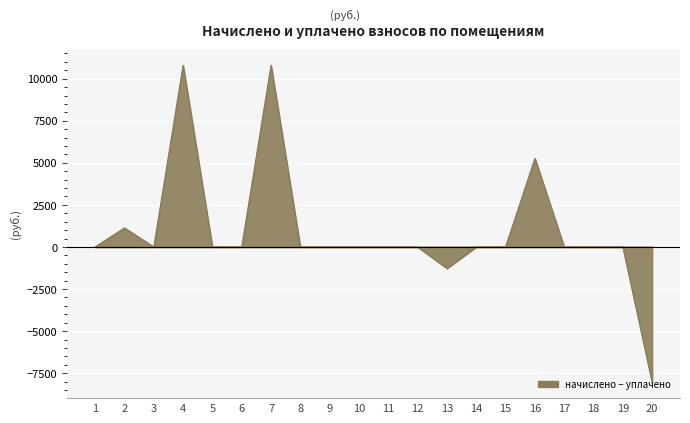

Which has a higher value, 15 or 14?

15